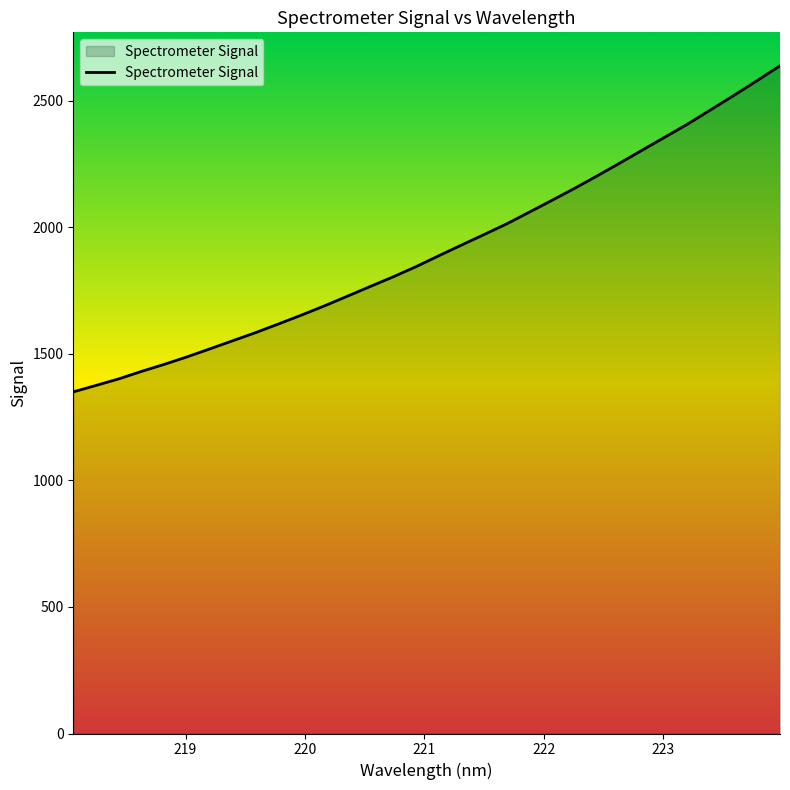

What is the smallest value displayed?

1350.3